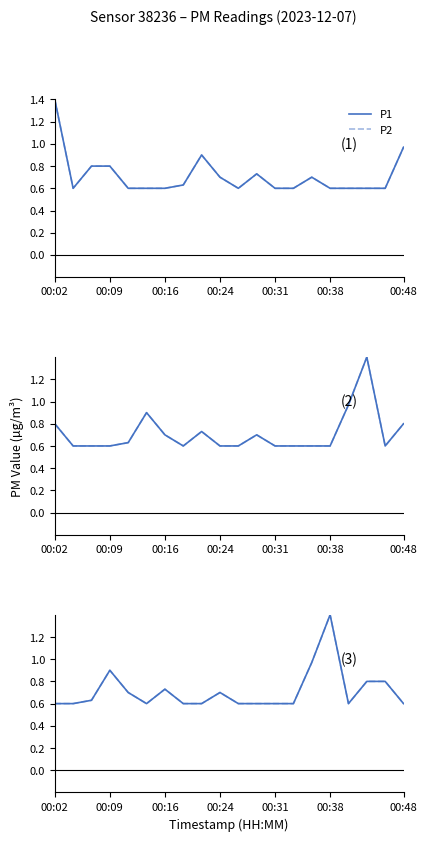

Which series changed the most between 00:16 and 00:38?

P1